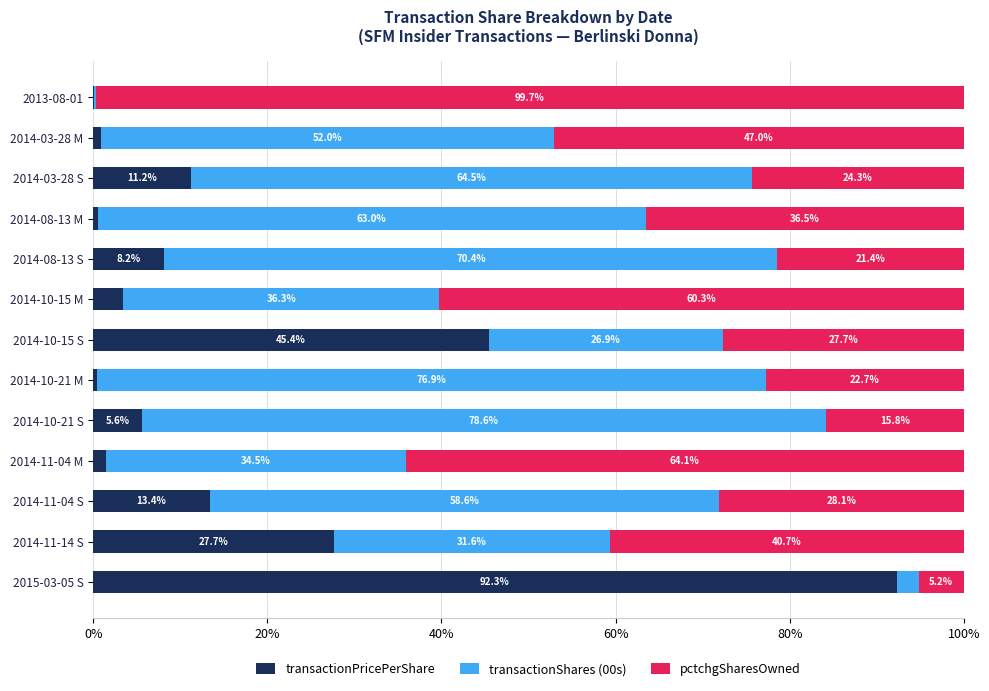

What is the total value across all series at 2014-10-15 S?

100.0